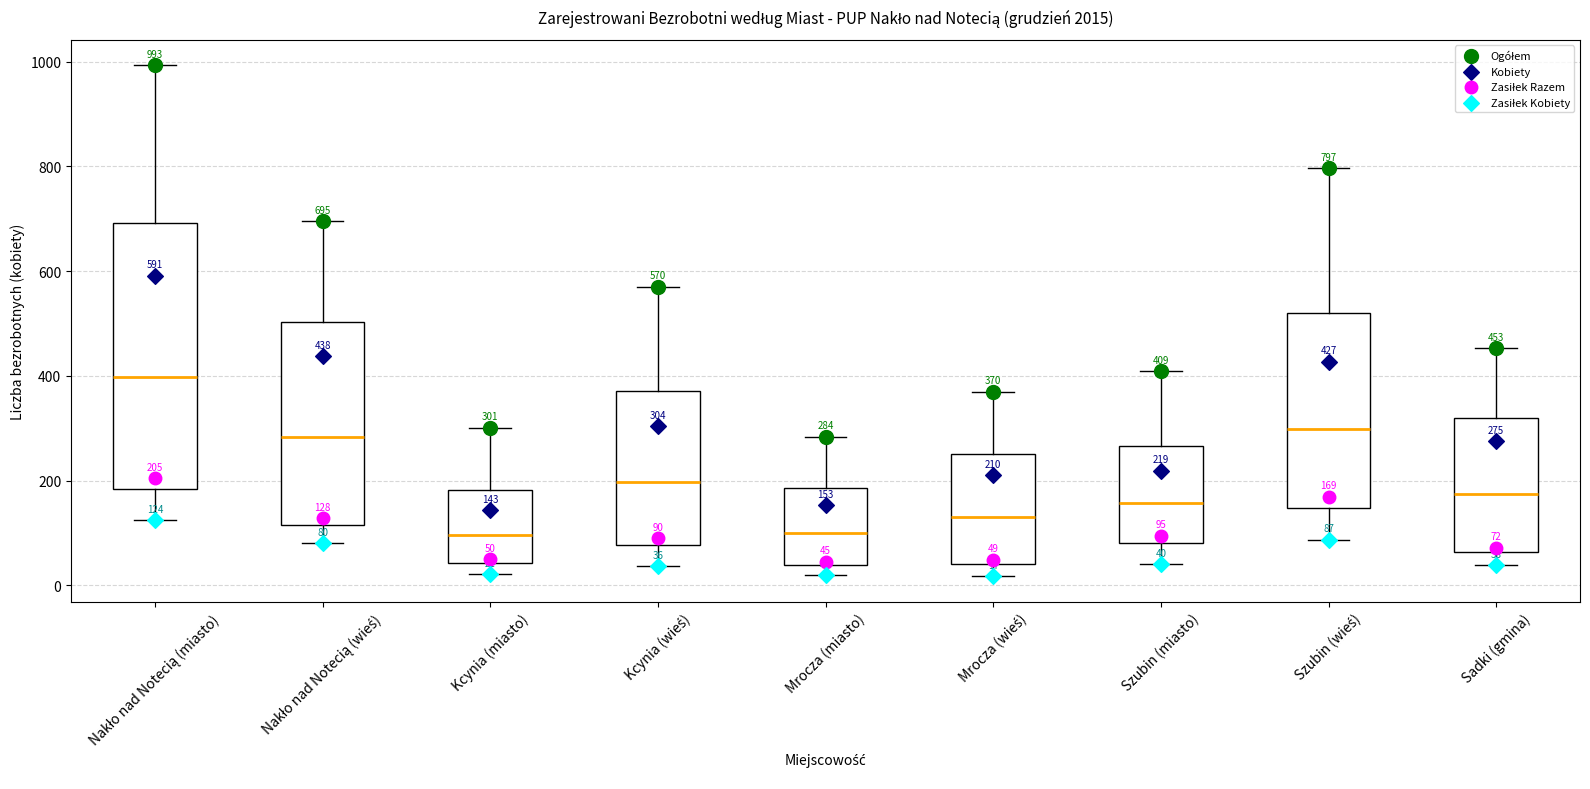

Comparing the boxes themselves (not the whiskers), which one is the tallest?

Nakło nad Notecią (miasto)